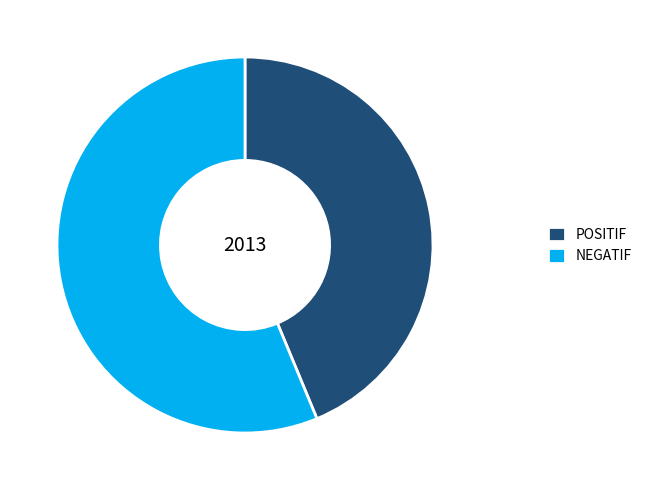

Which slice is the largest?

NEGATIF